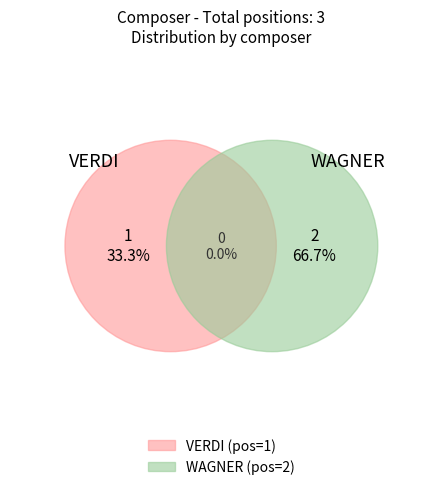

Combined, do VERDI and WAGNER account for over 50%?

Yes